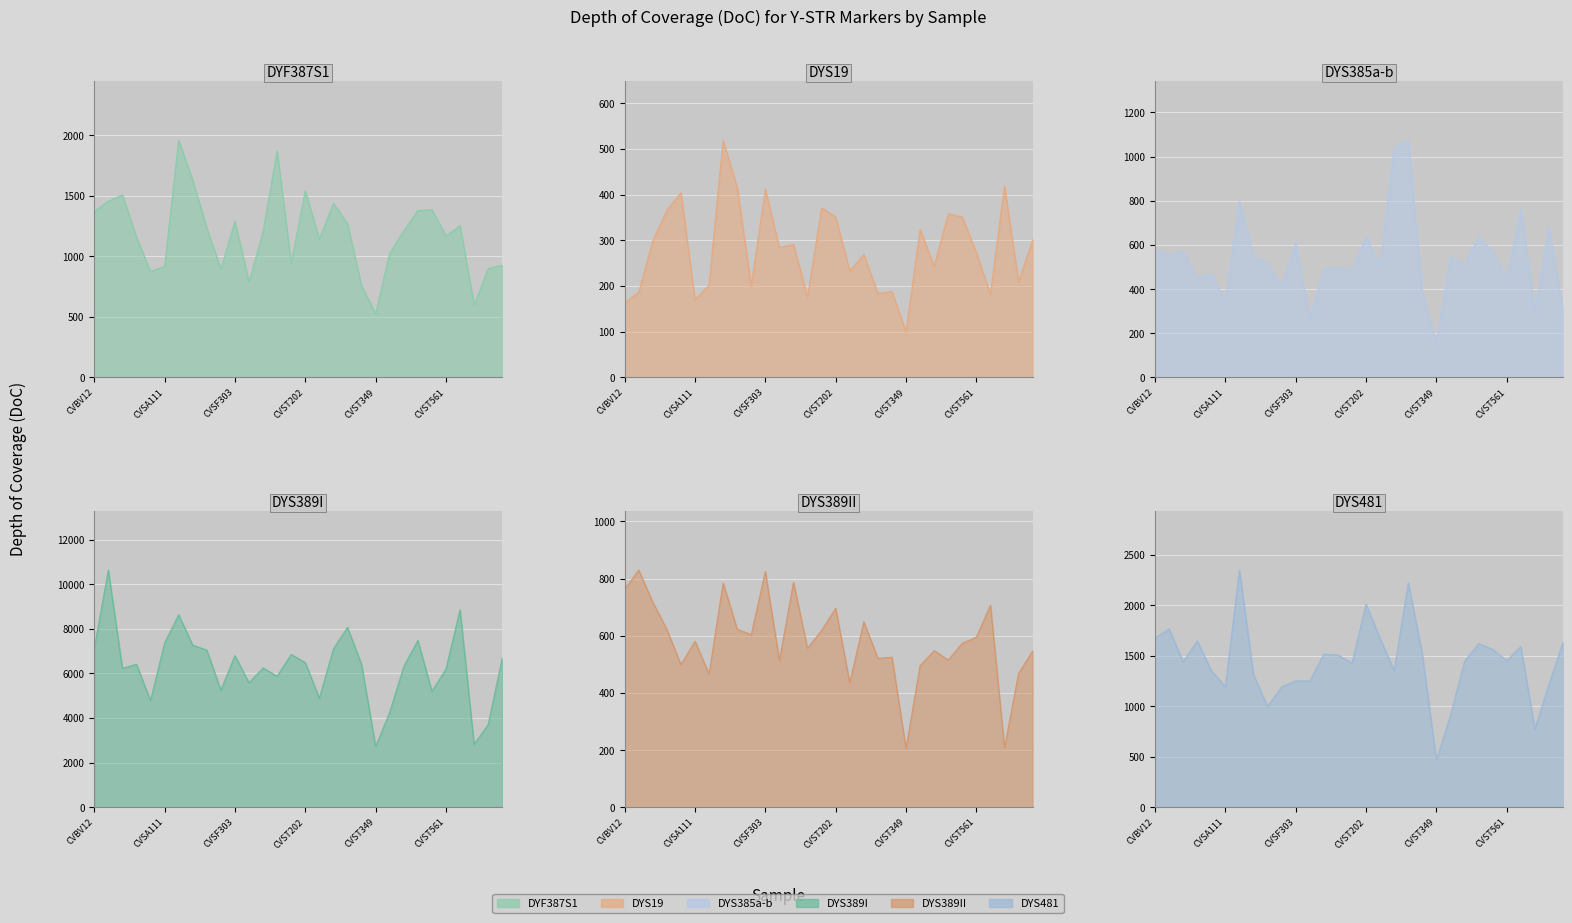

Is the value of DYS389I at CVST800 greater than the value of DYS19 at CVST511?

Yes